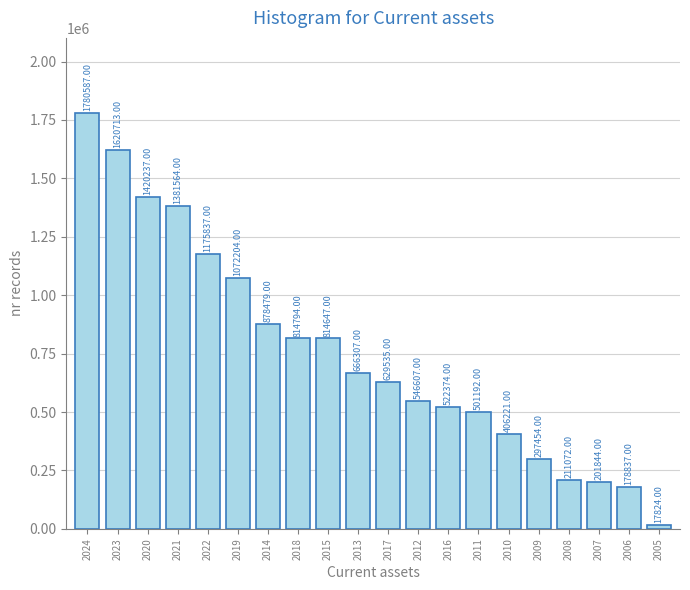

What is the ratio of the value at 2008 to the value at 2015?

0.3